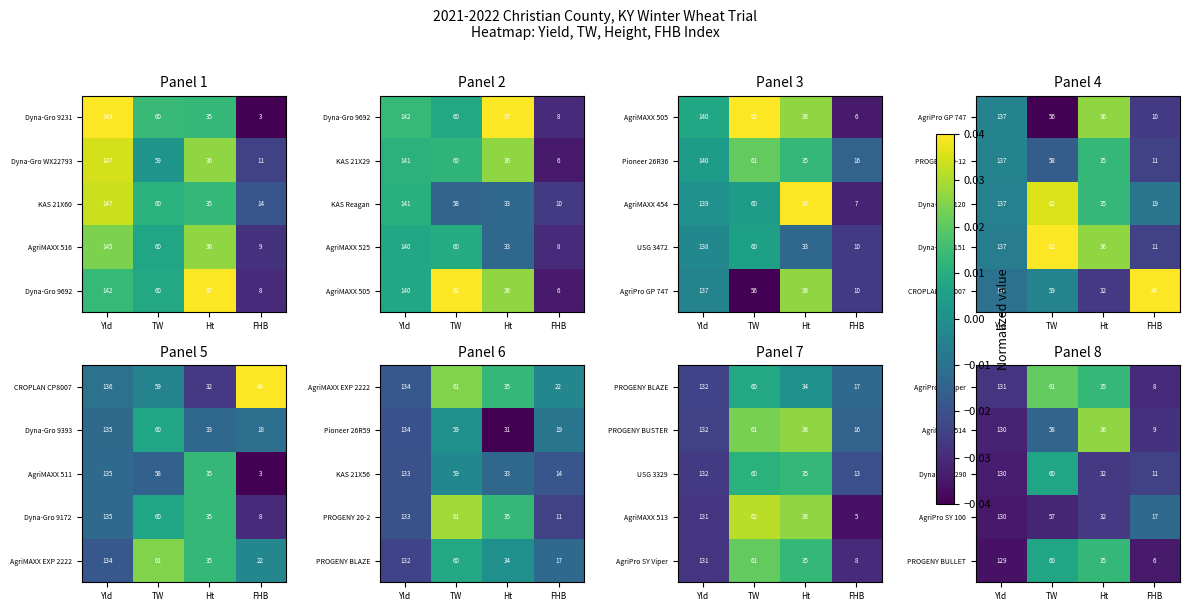

List the labels in order of PROGENY BULLET value, smallest first.

FHB, Ht, TW, Yld